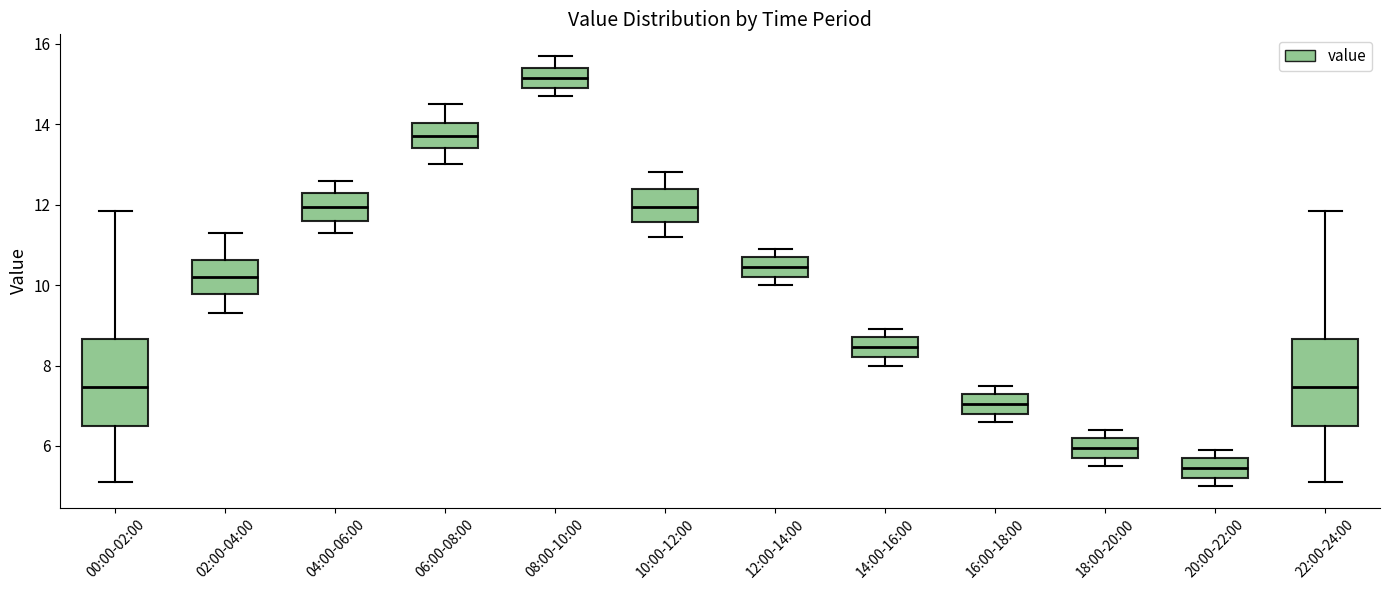

Reading left to right, read every box against the y-axis: the position of its median line, the range the box covers, and the ends of its whiskers. The values are not printed on the chart, so give them approximately, as read against the axis.

00:00-02:00: median 7.4, box 6.4 to 8.6, whiskers 5.2 to 11.8
02:00-04:00: median 10.2, box 9.8 to 10.6, whiskers 9.4 to 11.4
04:00-06:00: median 12.0, box 11.6 to 12.4, whiskers 11.4 to 12.6
06:00-08:00: median 13.8, box 13.4 to 14.0, whiskers 13.0 to 14.6
08:00-10:00: median 15.2, box 15.0 to 15.4, whiskers 14.8 to 15.8
10:00-12:00: median 12.0, box 11.6 to 12.4, whiskers 11.2 to 12.8
12:00-14:00: median 10.4, box 10.2 to 10.8, whiskers 10.0 to 11.0
14:00-16:00: median 8.4, box 8.2 to 8.8, whiskers 8.0 to 9.0
16:00-18:00: median 7.0, box 6.8 to 7.4, whiskers 6.6 to 7.6
18:00-20:00: median 6.0, box 5.8 to 6.2, whiskers 5.6 to 6.4
20:00-22:00: median 5.4, box 5.2 to 5.8, whiskers 5.0 to 6.0
22:00-24:00: median 7.4, box 6.4 to 8.6, whiskers 5.2 to 11.8